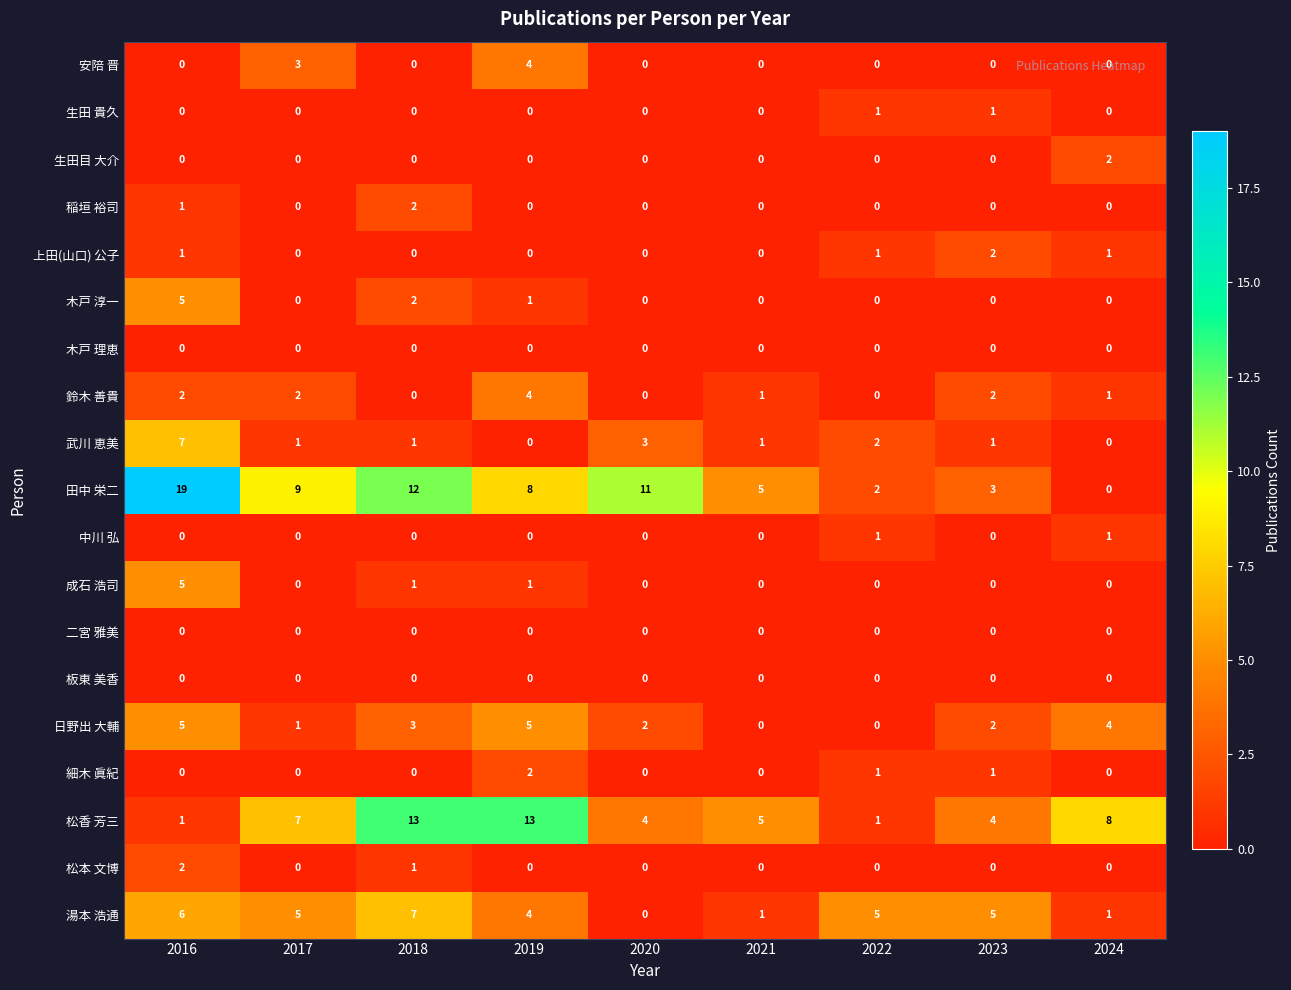

What is the sum of all 田中 栄二 values?

69